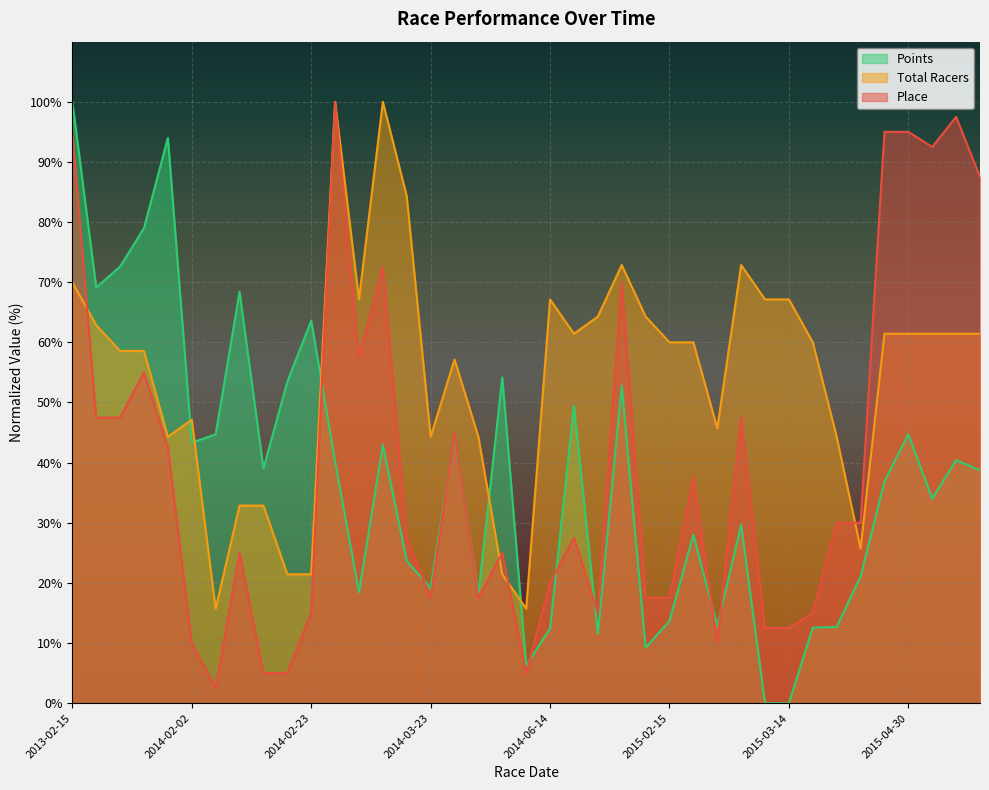

How many interior local valleys does the Points series have?

11